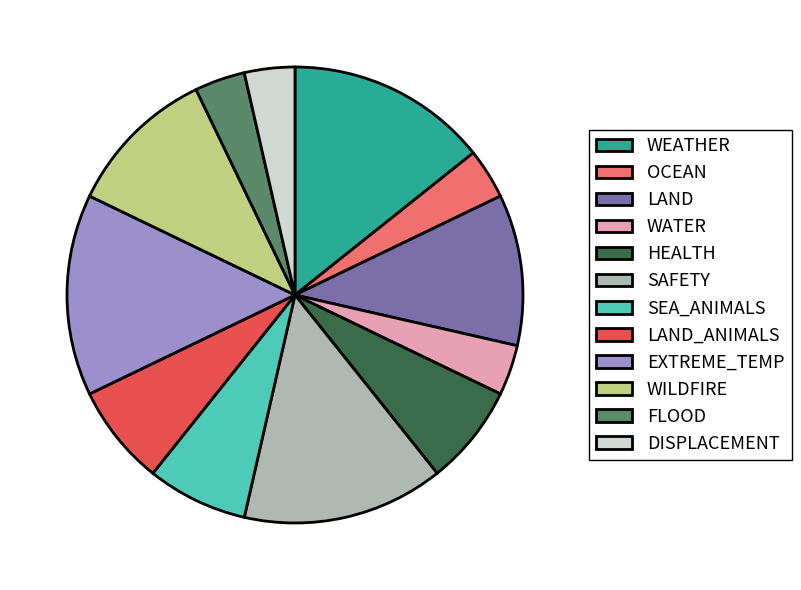

Is HEALTH the majority of the pie?

No